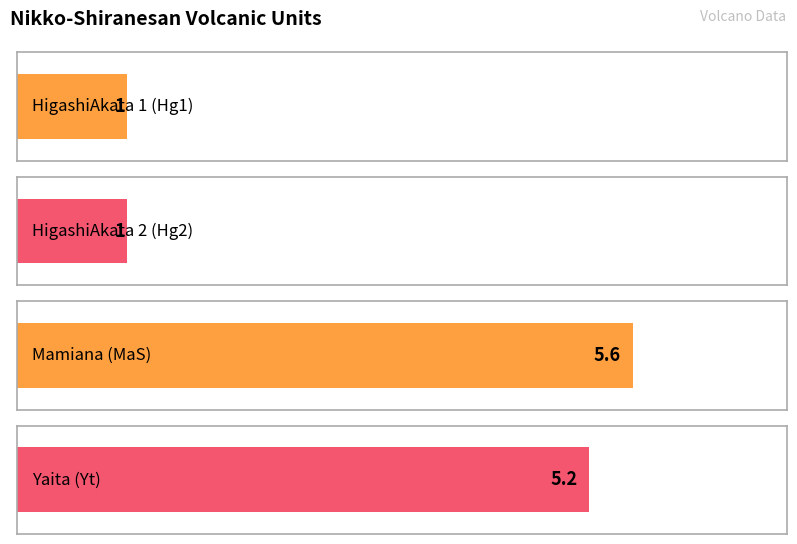

At which category does the chart reach its peak across all series?

Mamiana (MaS)